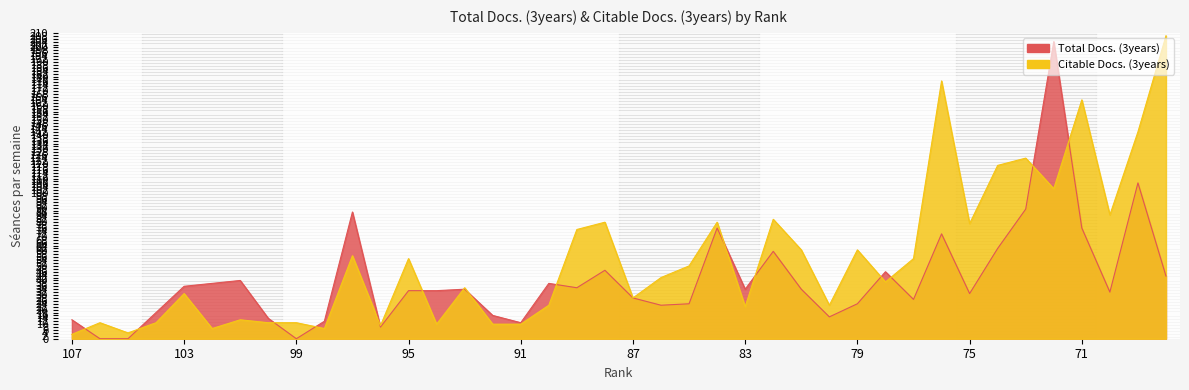

Reading left to right, what are all the values shown in this chart?

Total Docs. (3years): 107=13	106=0	105=0	104=18	103=36	102=38	101=40	100=14	99=0	98=12	97=87	96=8	95=33	94=33	93=34	92=16	91=11	90=38	89=35	88=47	87=28	86=23	85=24	84=76	83=34	82=60	81=34	80=15	79=24	78=46	77=27	76=72	75=31	74=62	73=89	72=204	71=76	70=32	69=107	68=43
Citable Docs. (3years): 107=3	106=11	105=4	104=11	103=31	102=7	101=13	100=11	99=11	98=7	97=57	96=9	95=55	94=10	93=35	92=10	91=10	90=23	89=75	88=80	87=28	86=42	85=50	84=80	83=22	82=82	81=61	80=23	79=61	78=39	77=55	76=177	75=79	74=119	73=124	72=103	71=164	70=85	69=142	68=208